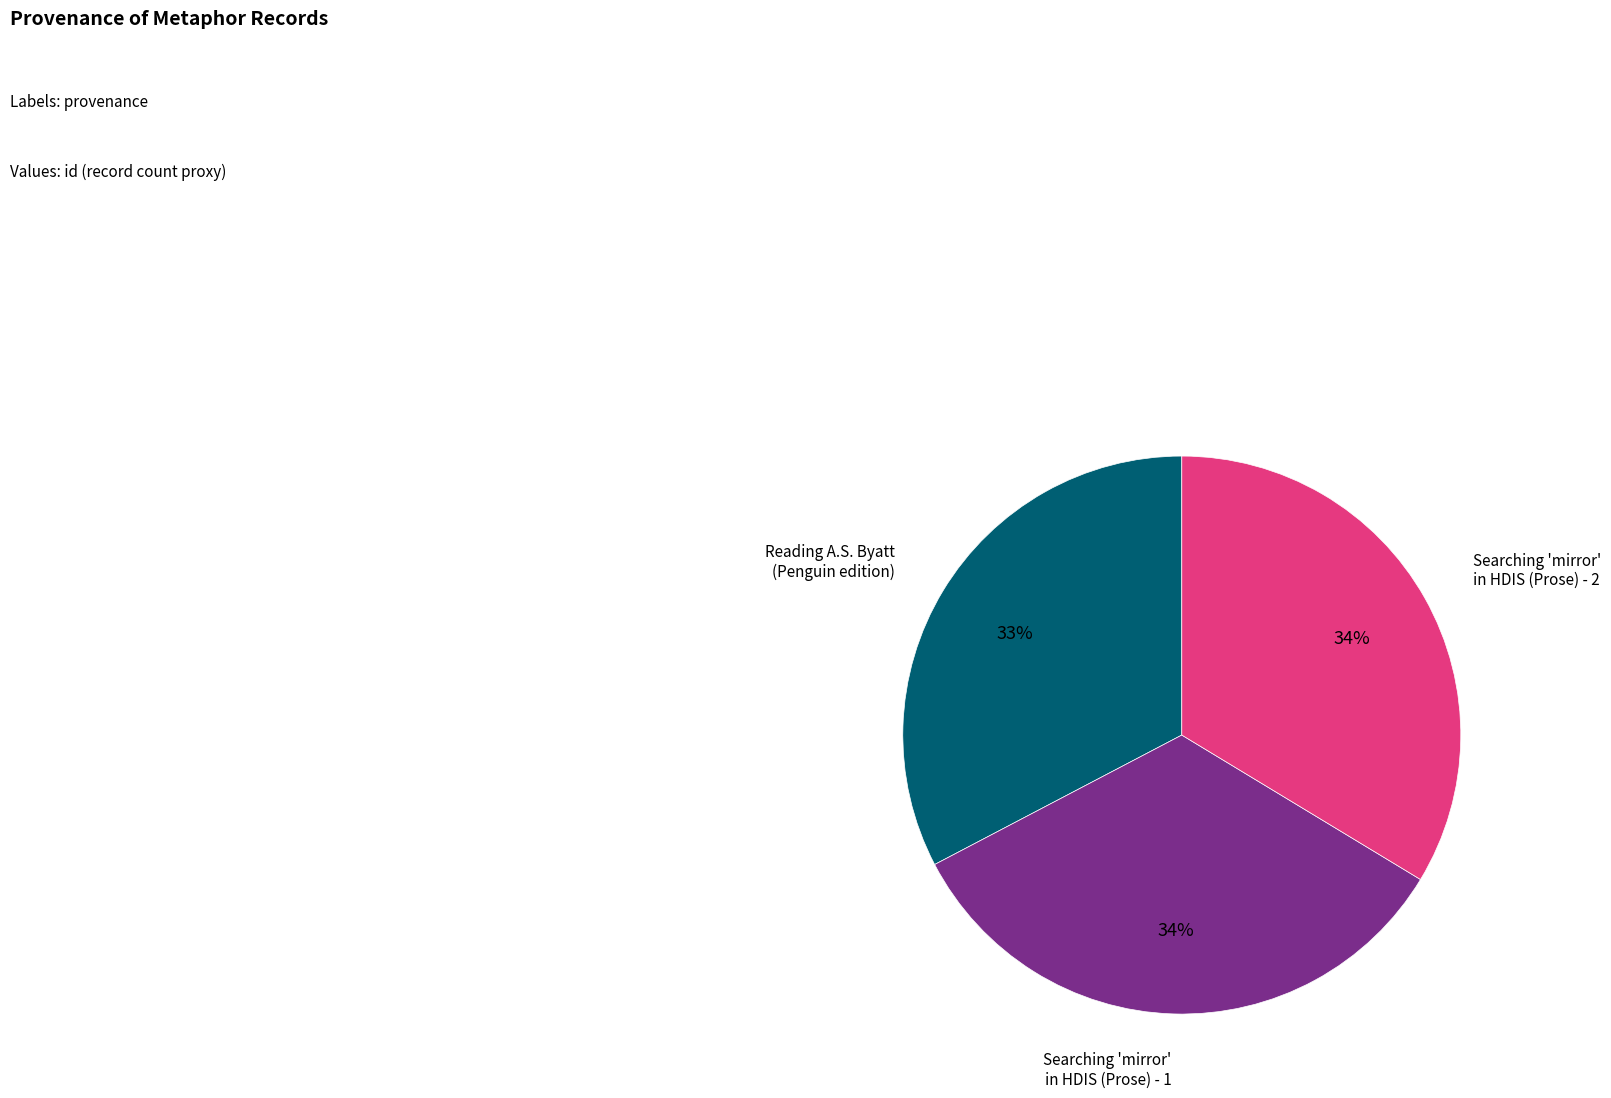

To the nearest percent, what is the average slice percentage?

33%